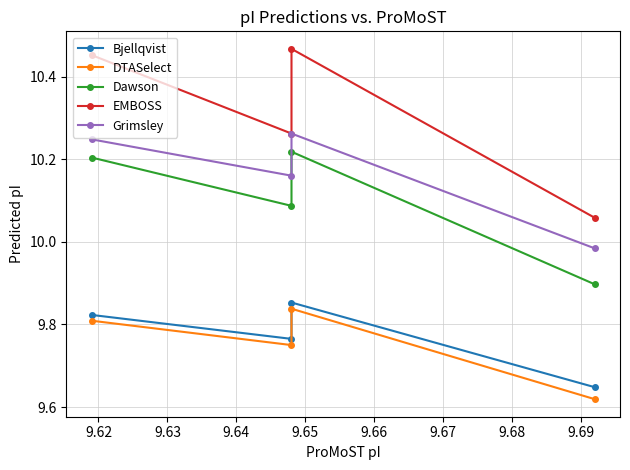

What is the difference between the maximum and minimum values in the Dawson series?

0.3